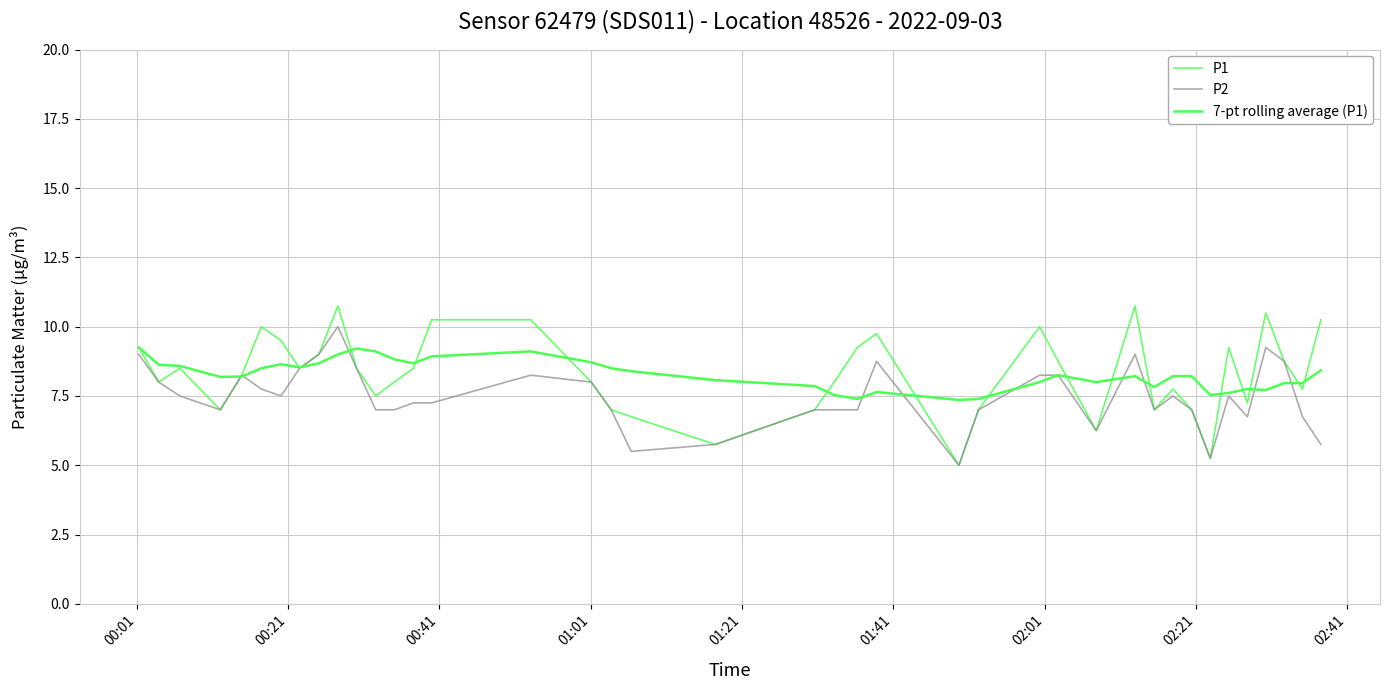

Does the chart display data point markers on the line(s)?

No